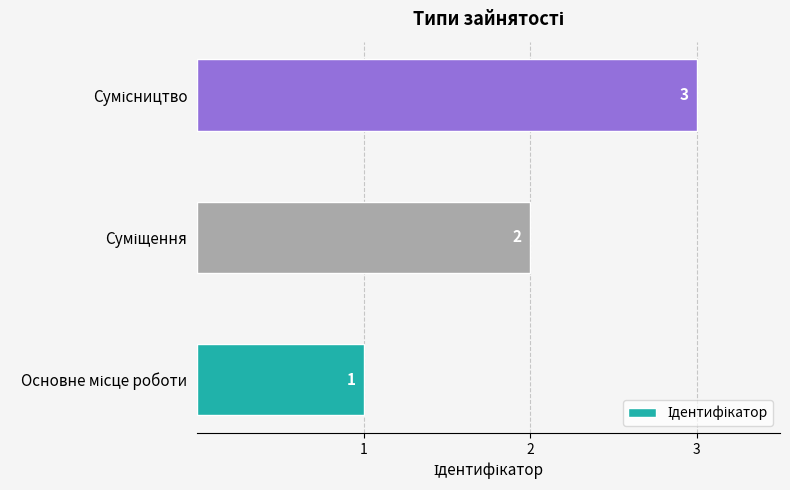

What is the average value?

2